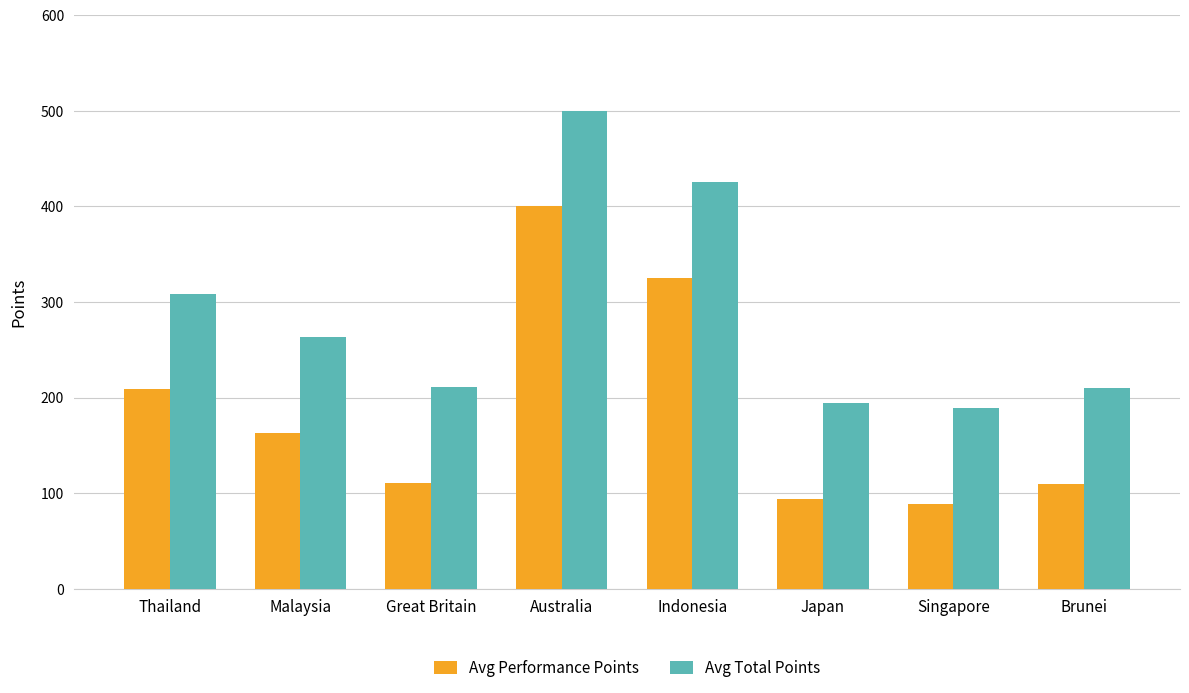

The value of Avg Total Points at Indonesia is 425.0. True or false?

True